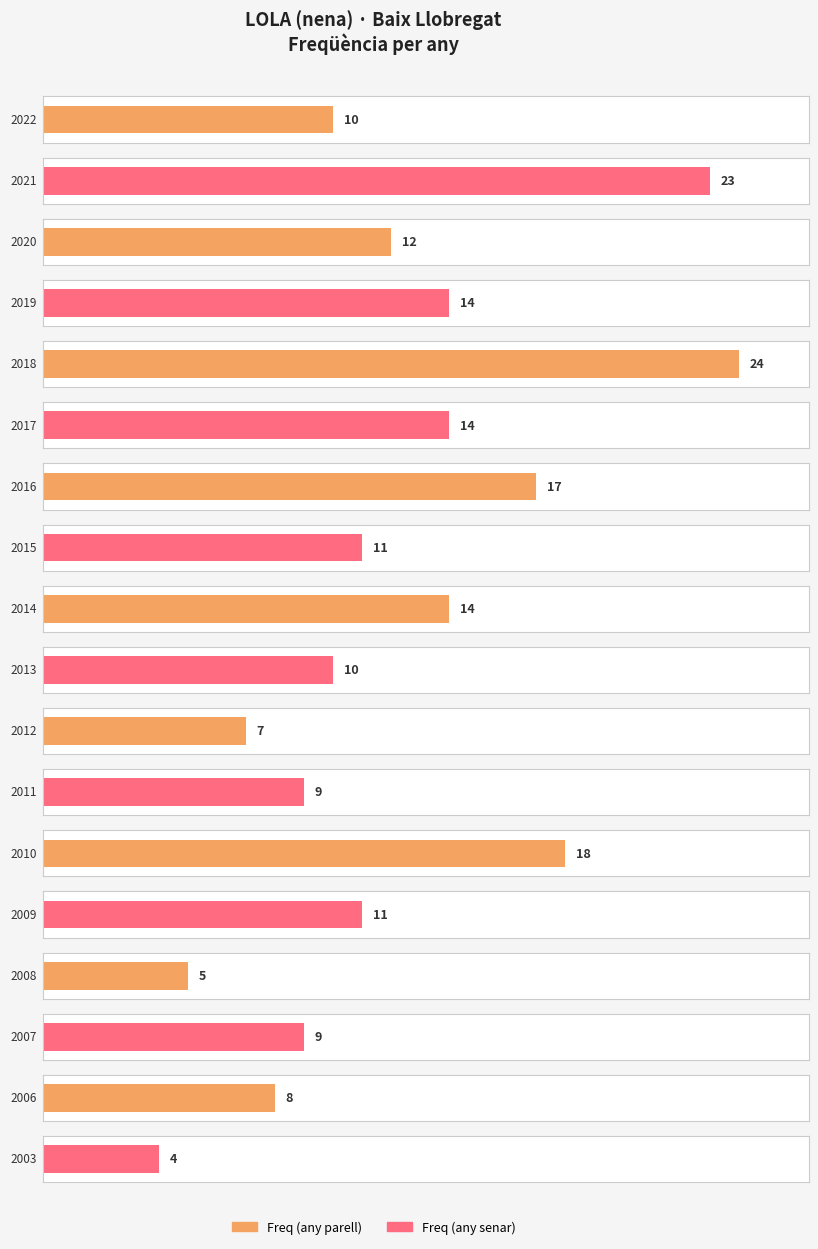

What is the difference between the values at 2019 and 2008?

9